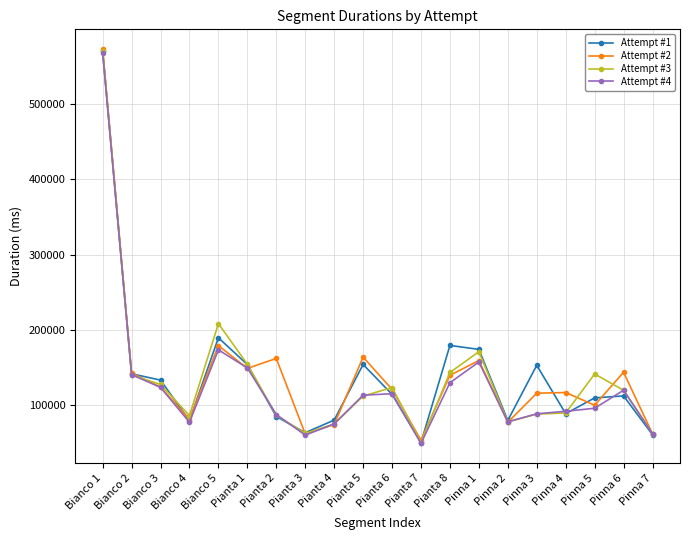

How many categories are shown in the chart?

20